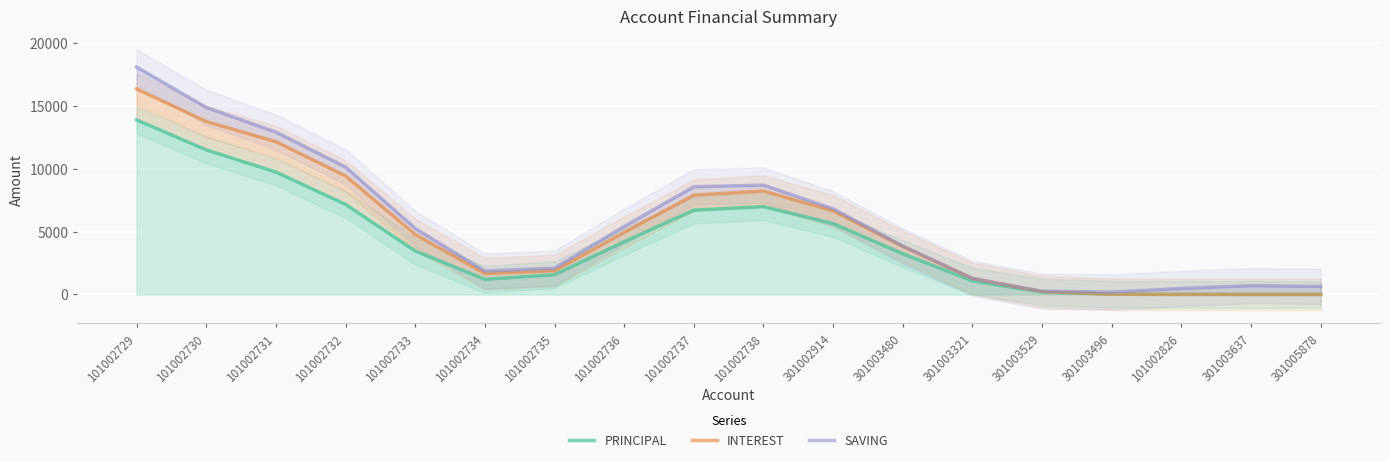

How many lines are shown in the chart?

3